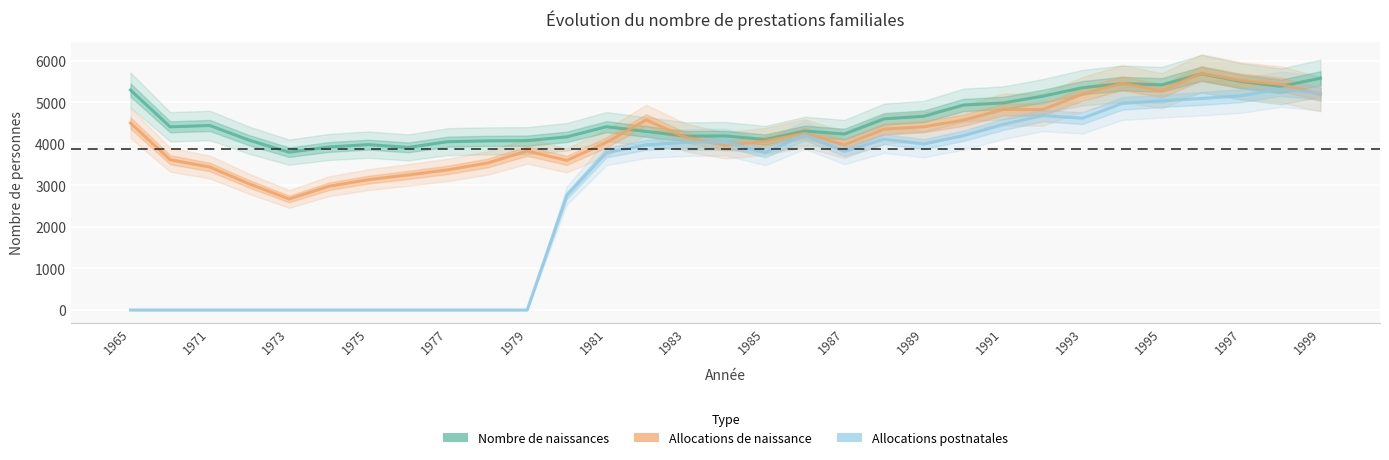

Which series has the largest total across all categories?

Nombre de naissances